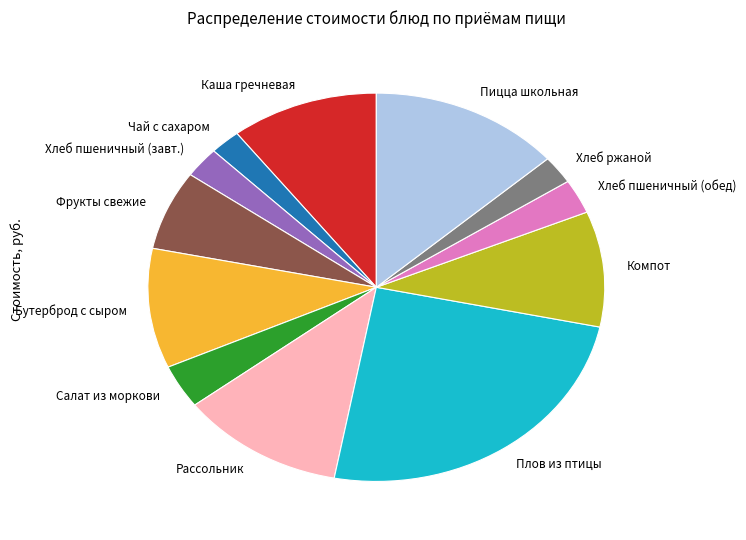

Is there a majority slice in this chart?

No